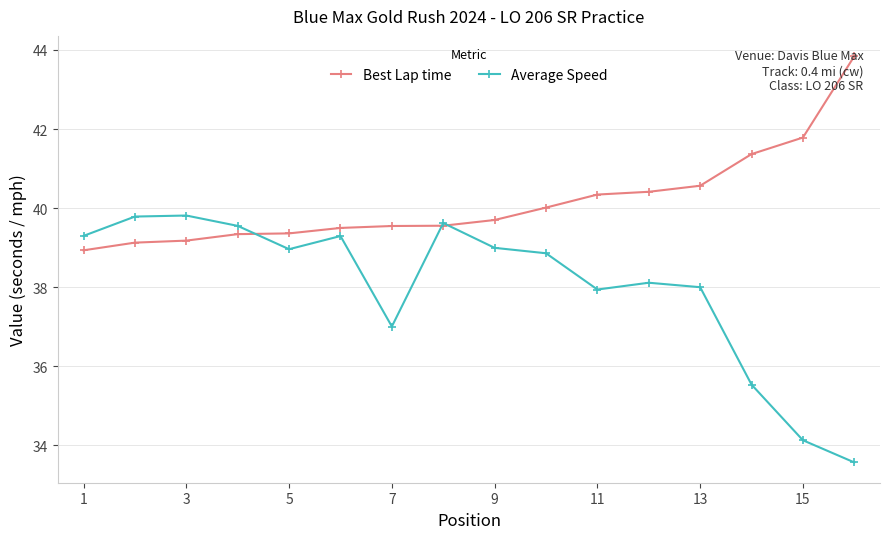

List the series in order of their peak value, lowest first.

Average Speed, Best Lap time